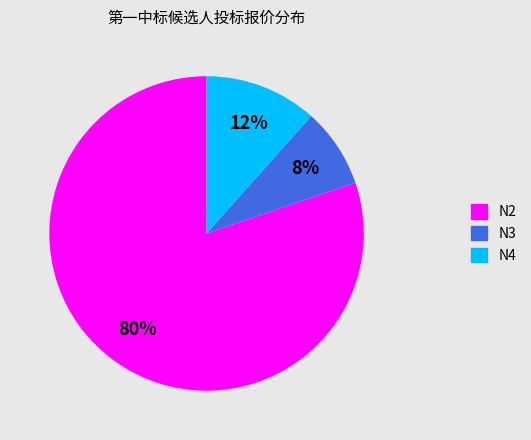

Rank the categories by value from lowest to highest.

N3, N4, N2